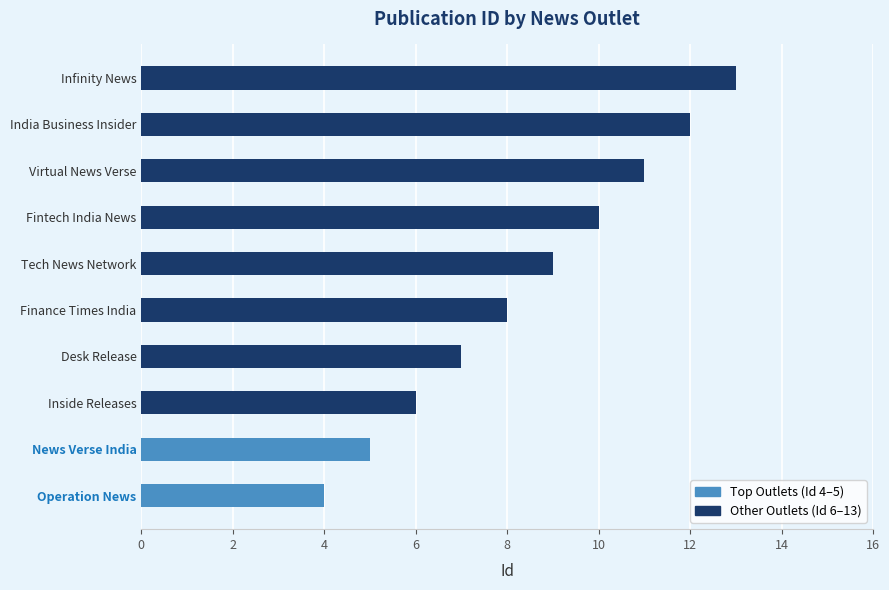

What is the smallest value displayed?

4